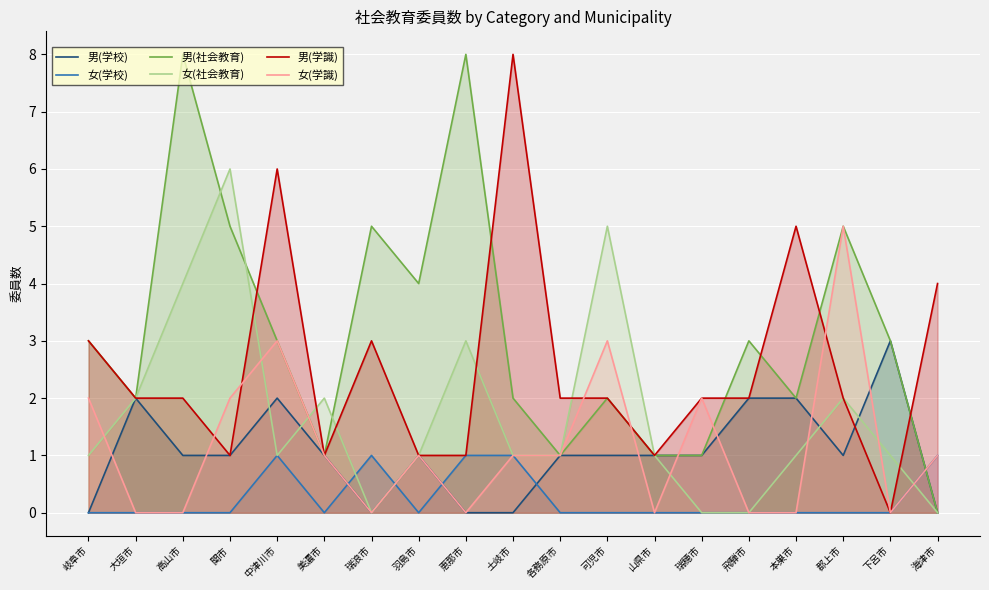

True or false: 女(学校) has more than 1 interior local peaks.

True